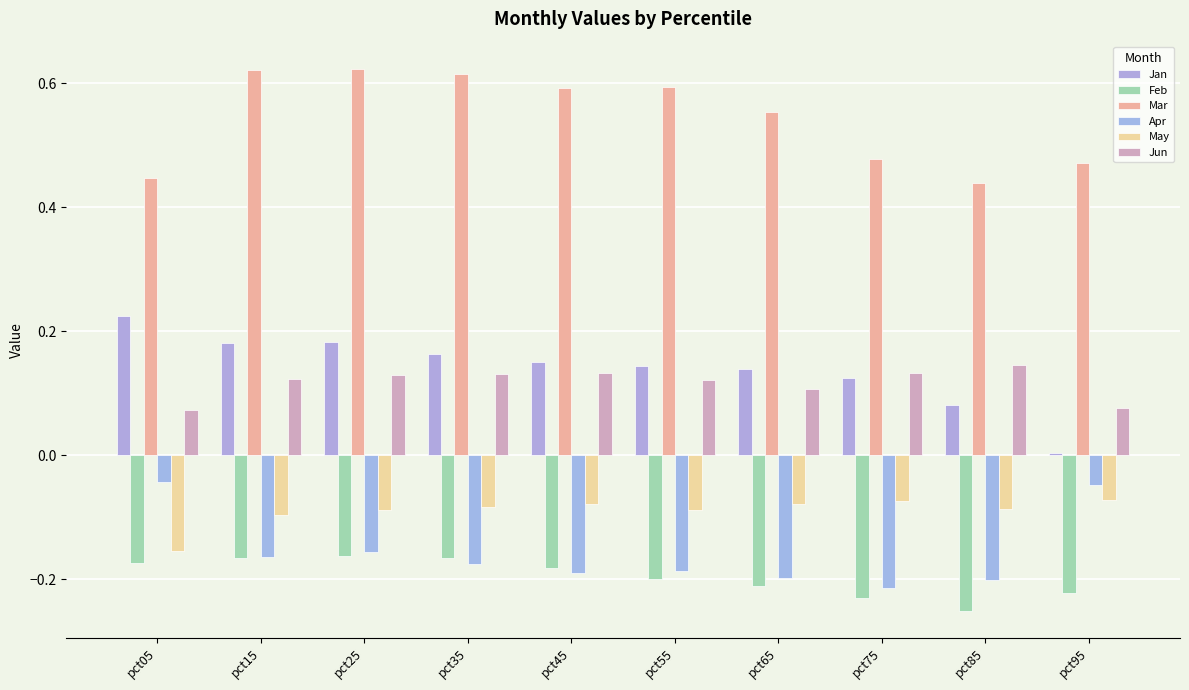

Count the number of categories in the chart.

10